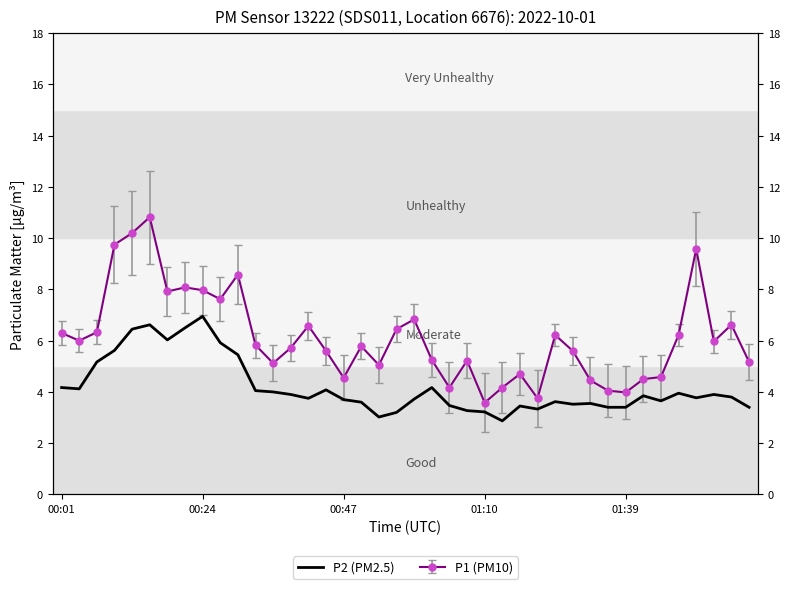

What is the value of the 24th point from the left?

3.3